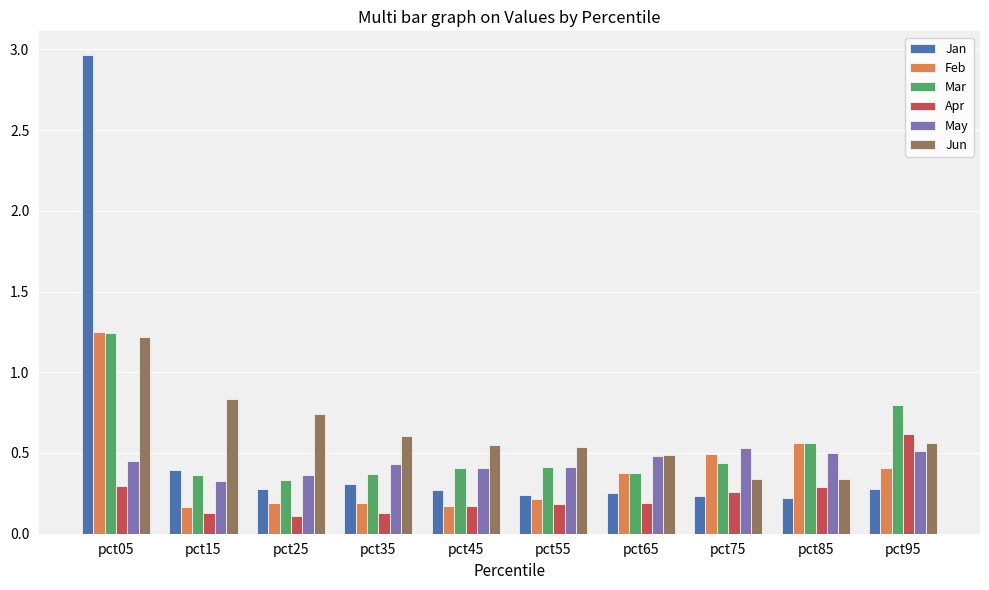

Which category has the lowest value in the May series?

pct15